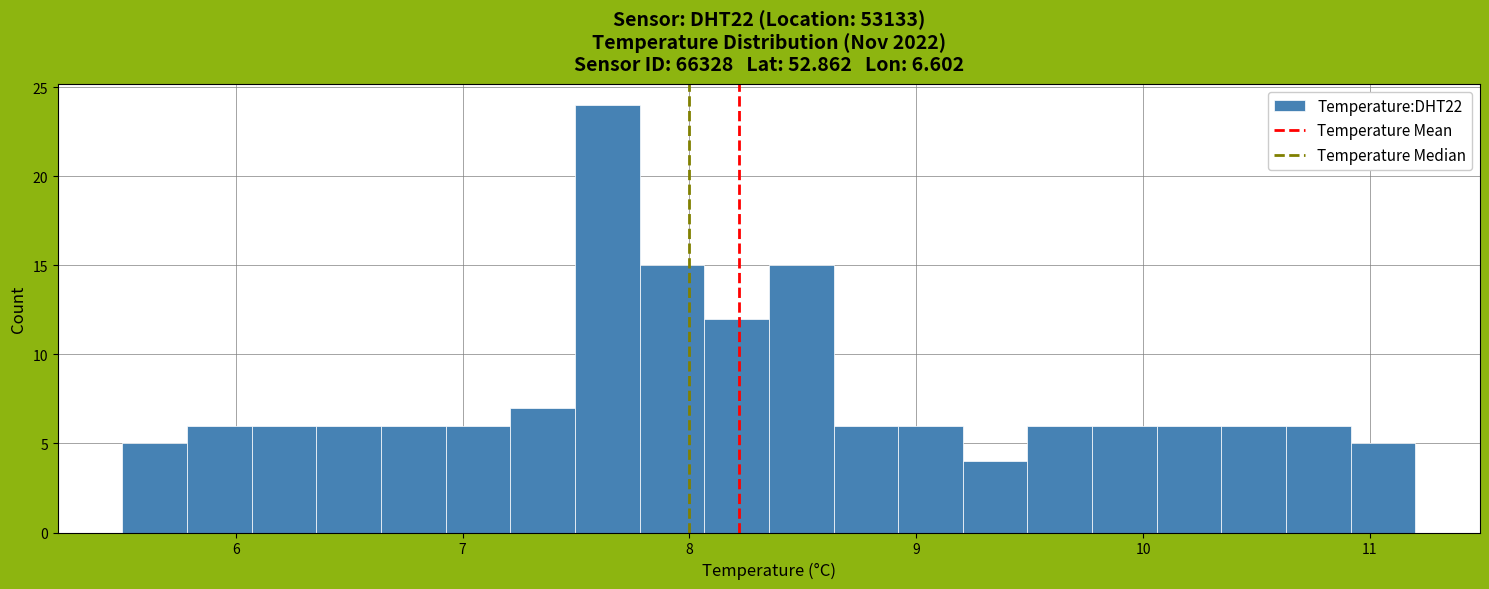

Around what value on the x-axis is the tallest bar? Give the approximate position of its centre, as read against the axis.

7.6